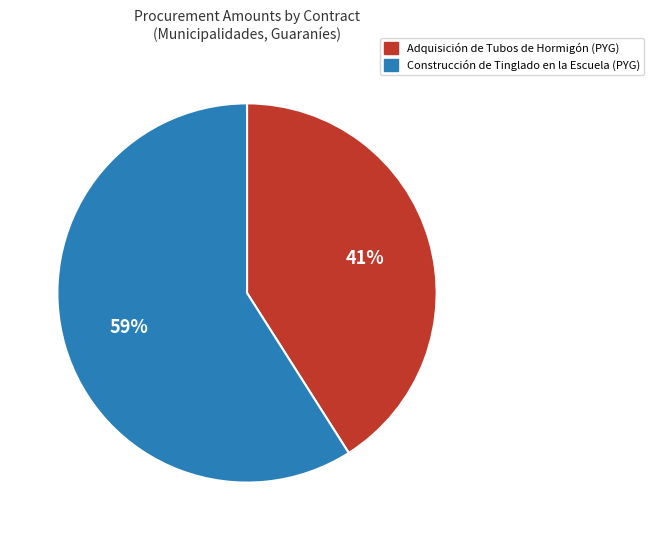

How many slices are in this pie chart?

2